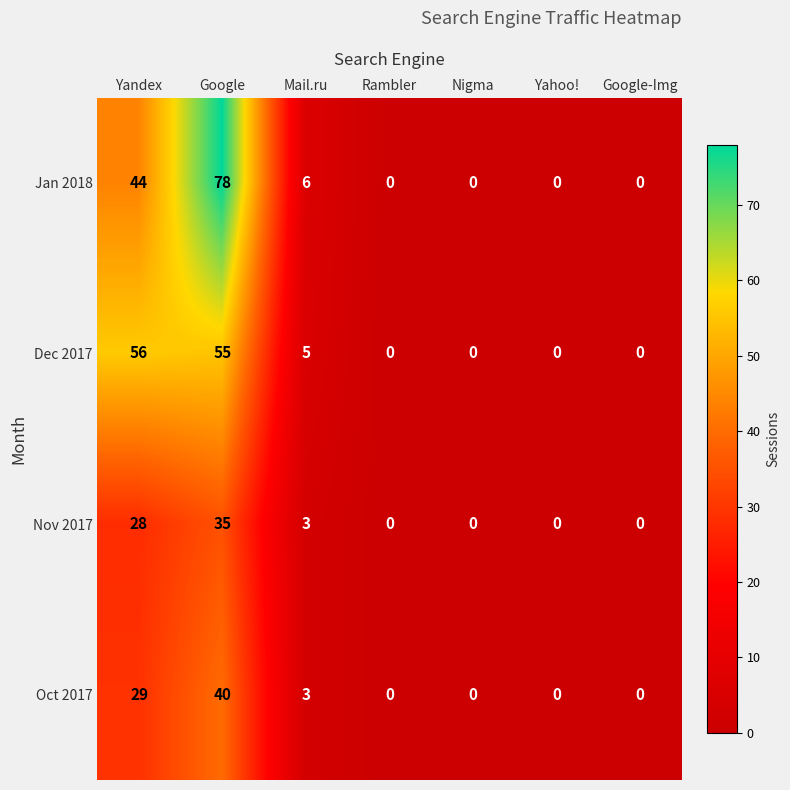

Reading left to right, extract all data points from this chart.

Jan 2018: 44	78	6	0	0	0	0
Dec 2017: 56	55	5	0	0	0	0
Nov 2017: 28	35	3	0	0	0	0
Oct 2017: 29	40	3	0	0	0	0